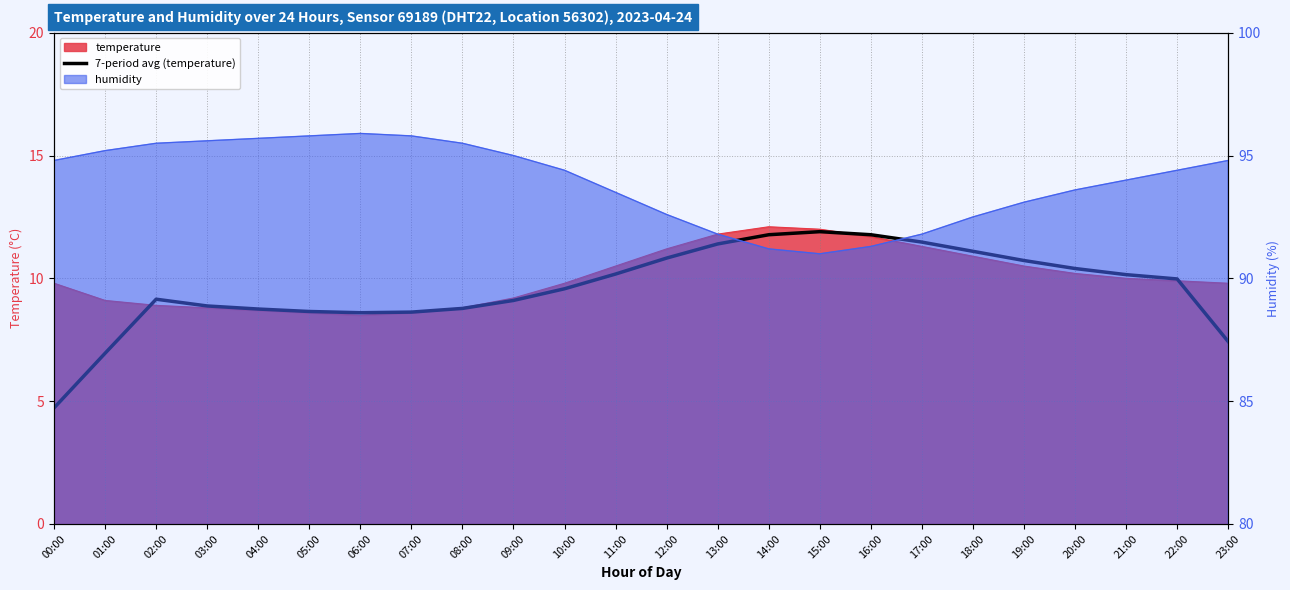

The value at 22:00 is 10.0. True or false?

True